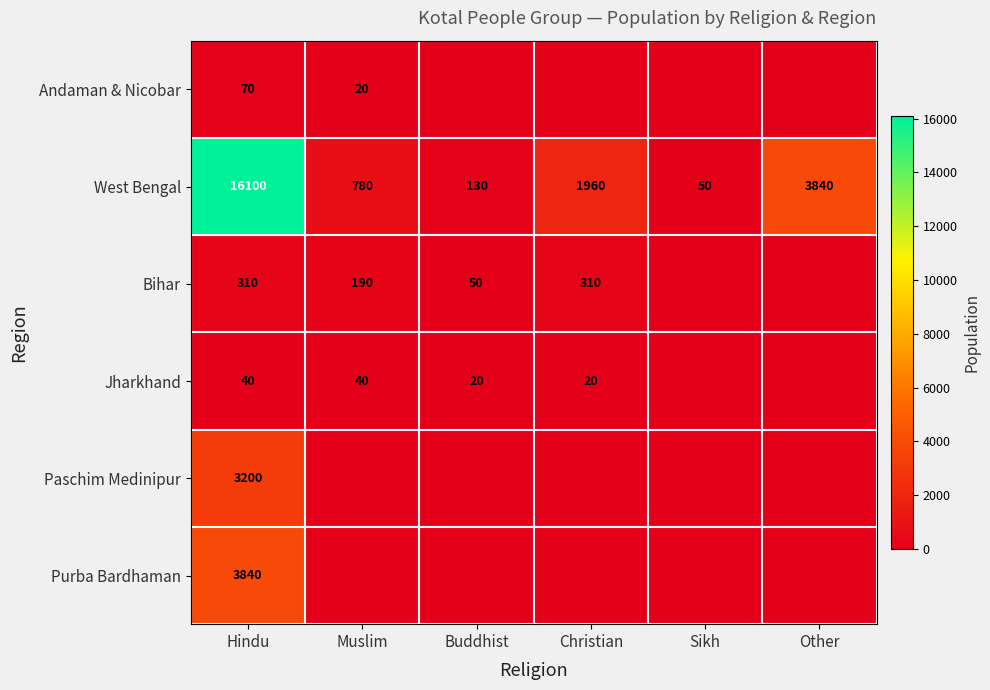

The value of Jharkhand at Muslim is 22. True or false?

False